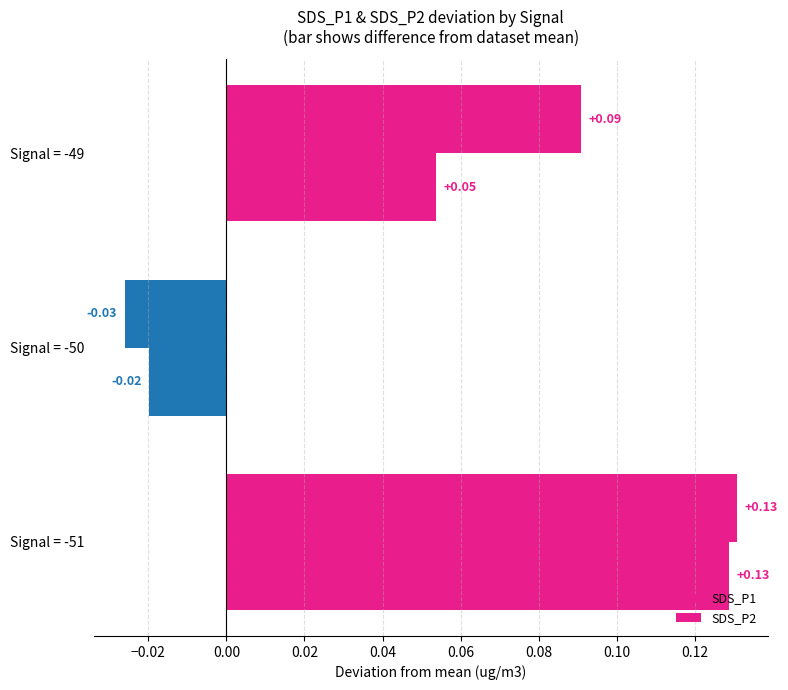

How many values in the SDS_P1 series exceed 0?

2